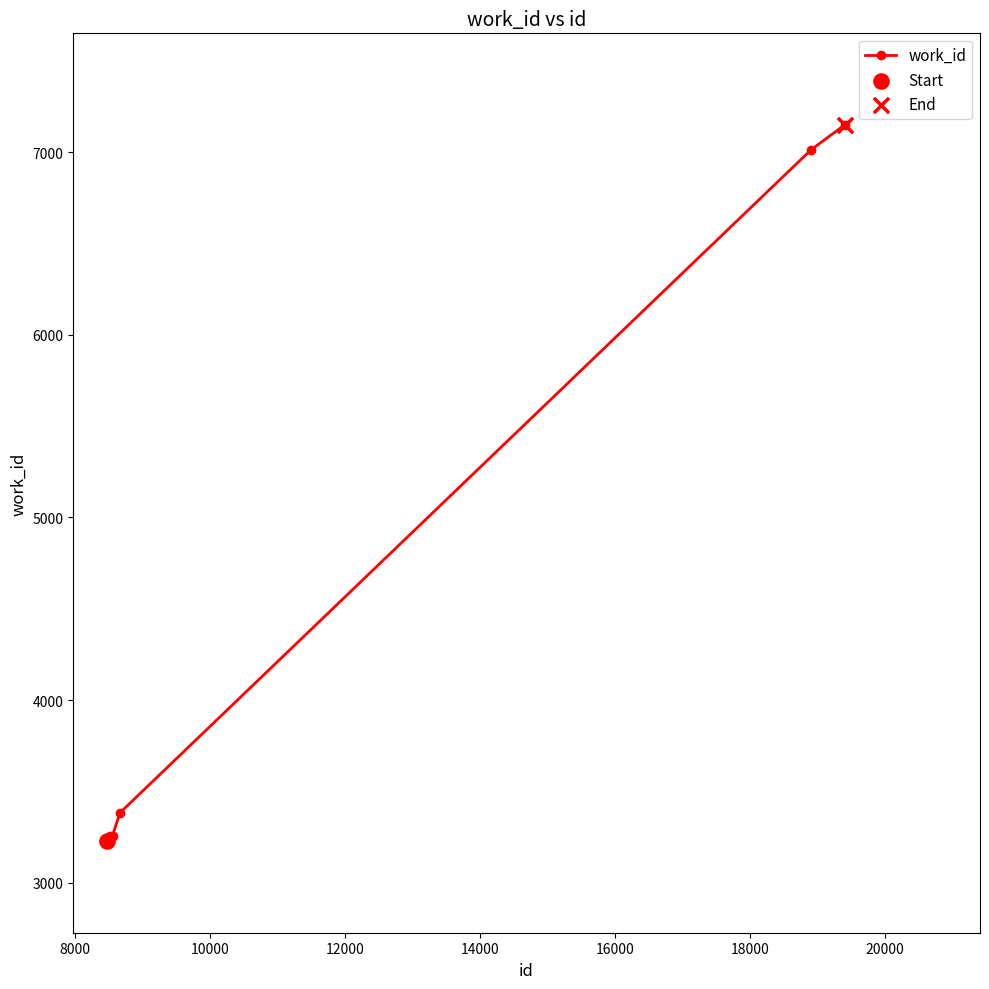

What is the difference between the maximum and second lowest values?

3923